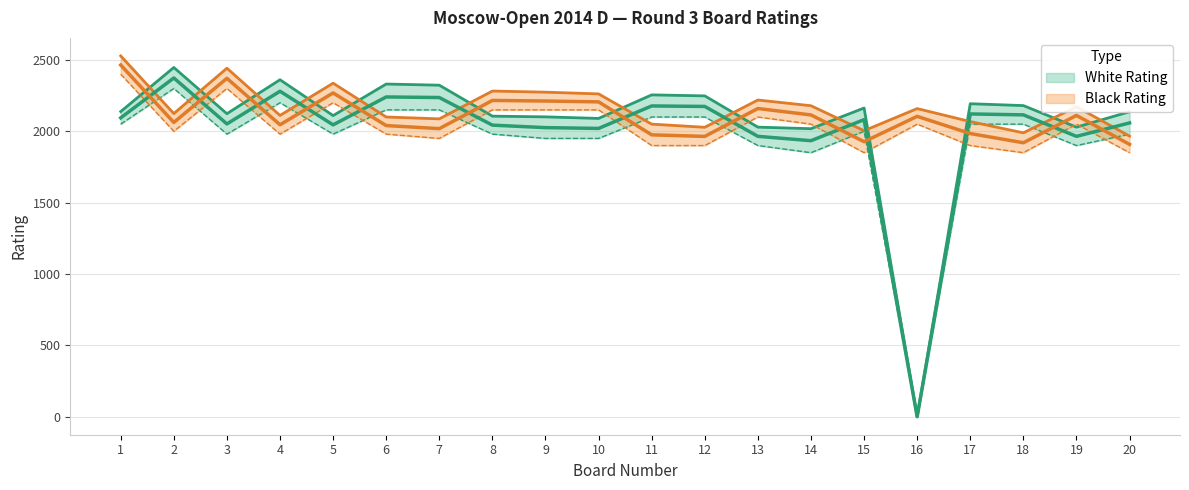

True or false: White Rating Low has more than 0 interior local peaks.

True